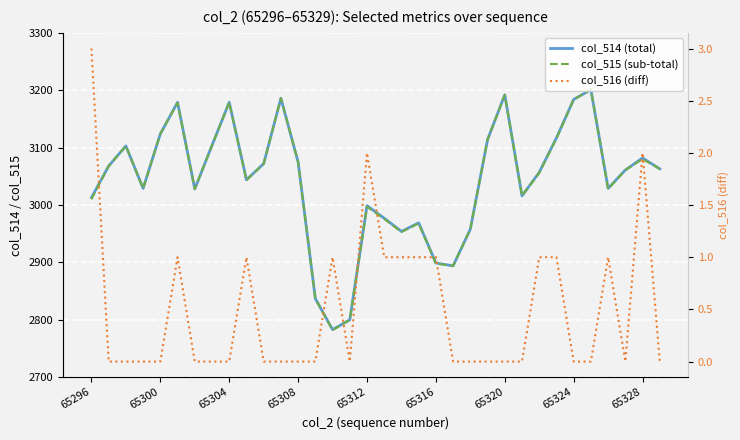

Which series has the largest total across all categories?

col_514 (total)